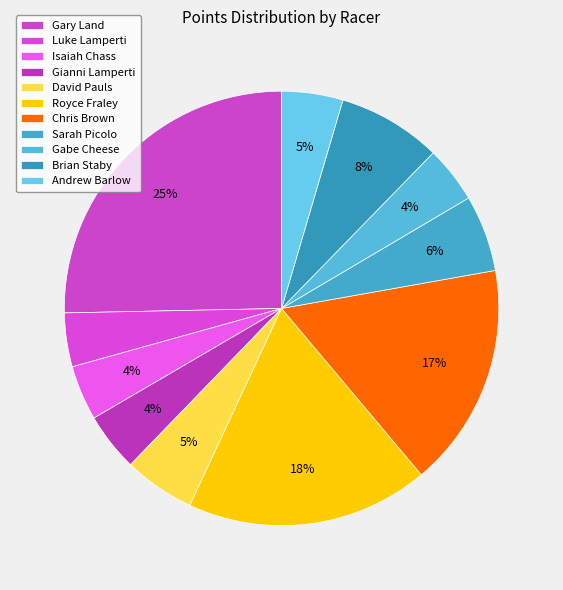

To the nearest percent, what is the combined percentage of Andrew Barlow and Gabe Cheese?

9%